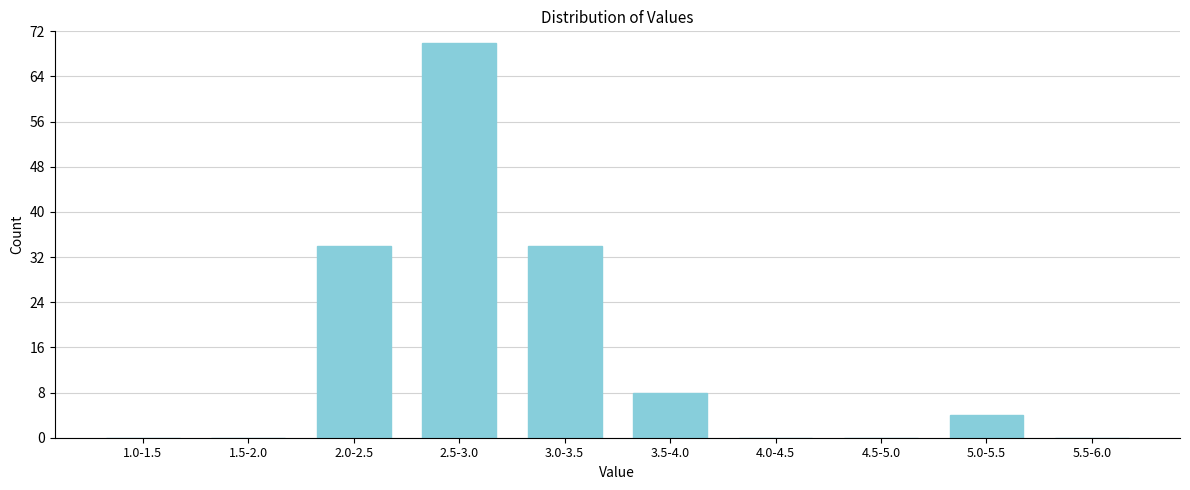

Reading left to right, transcribe all the data shown in this chart.

1.0-1.5=0	1.5-2.0=0	2.0-2.5=34	2.5-3.0=70	3.0-3.5=34	3.5-4.0=8	4.0-4.5=0	4.5-5.0=0	5.0-5.5=4	5.5-6.0=0